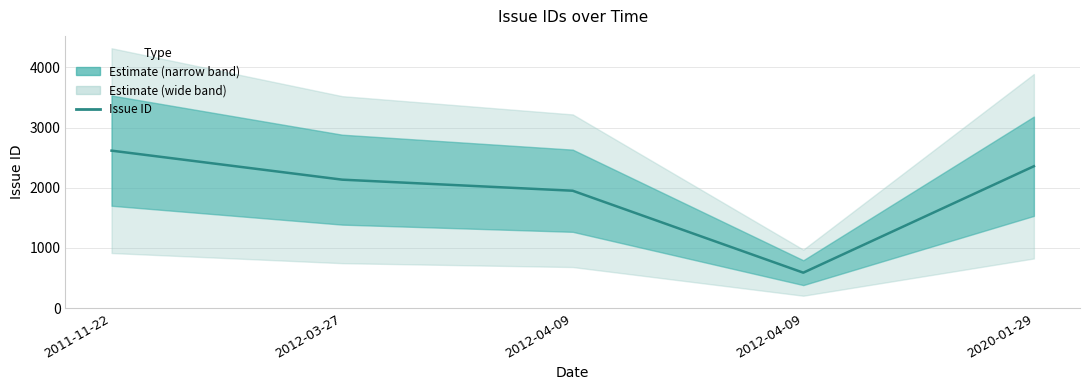

Count the number of categories in the chart.

5